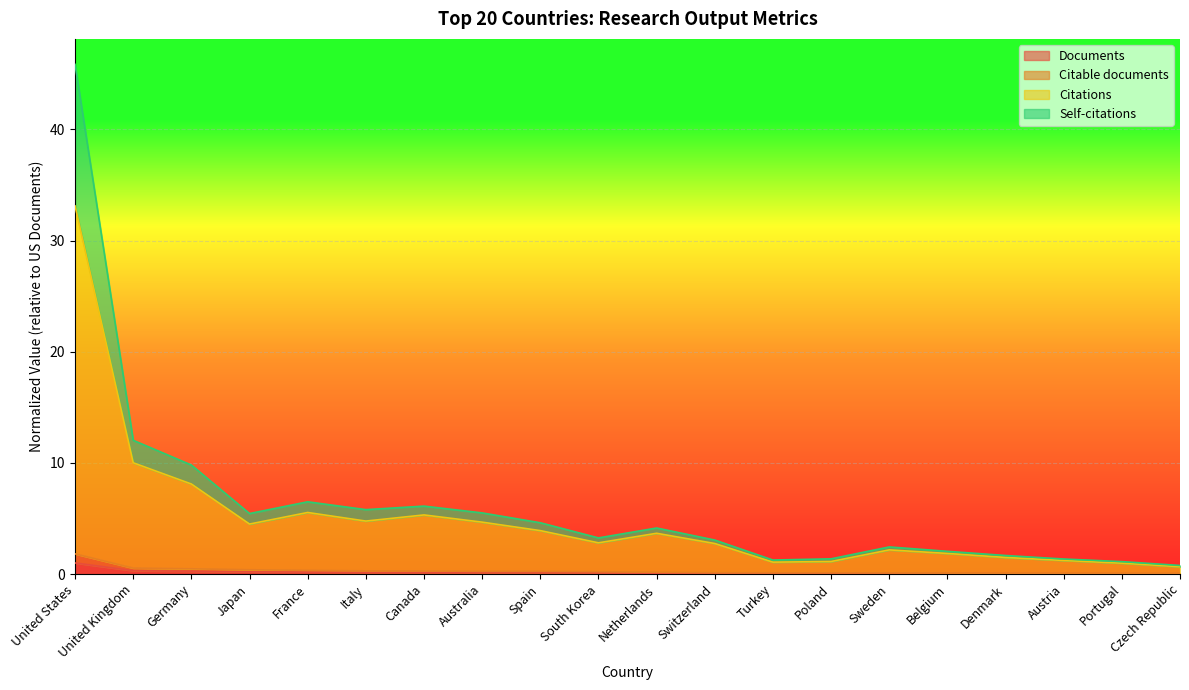

What are all the series names shown in the legend?

Documents, Citable documents, Citations, Self-citations